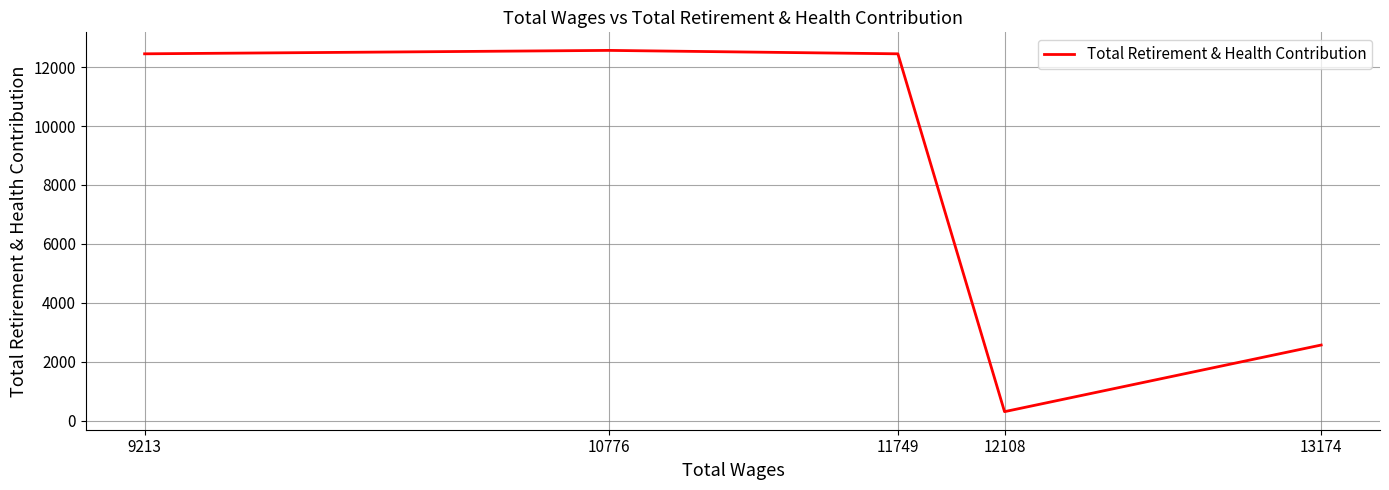

What is the maximum value shown in the chart?

12567